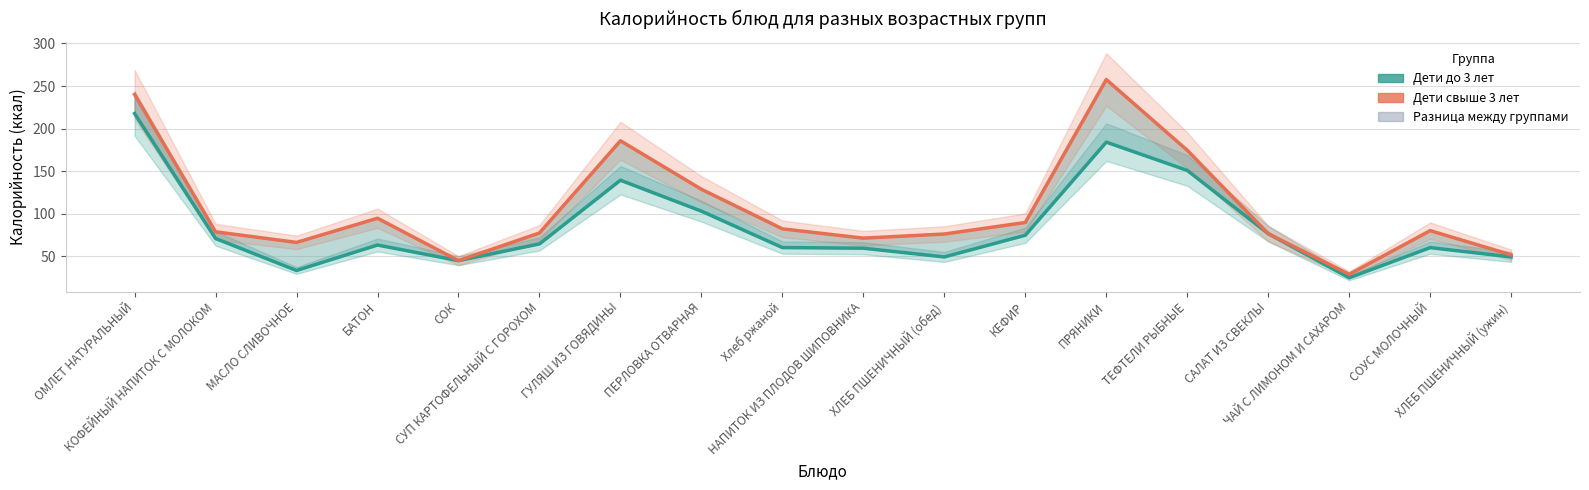

What is the maximum value shown in the chart?

257.6